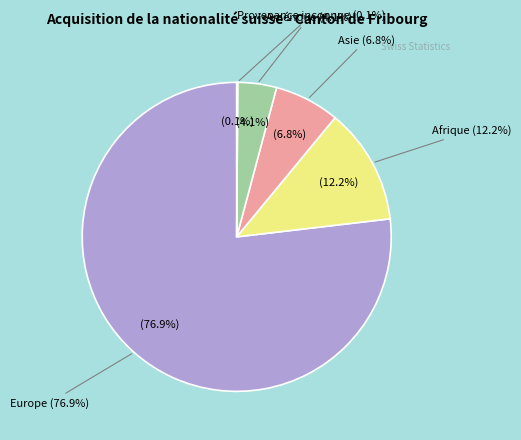

To the nearest percent, what is the difference between the Asie and Océanie slice percentages?

7%